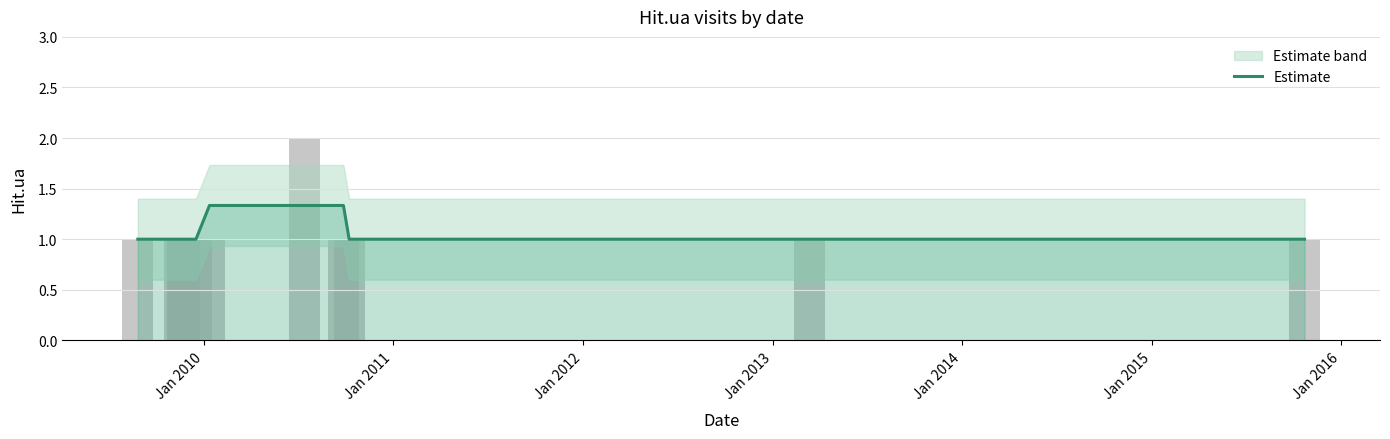

Are the bars grouped side by side (vs. stacked)?

No